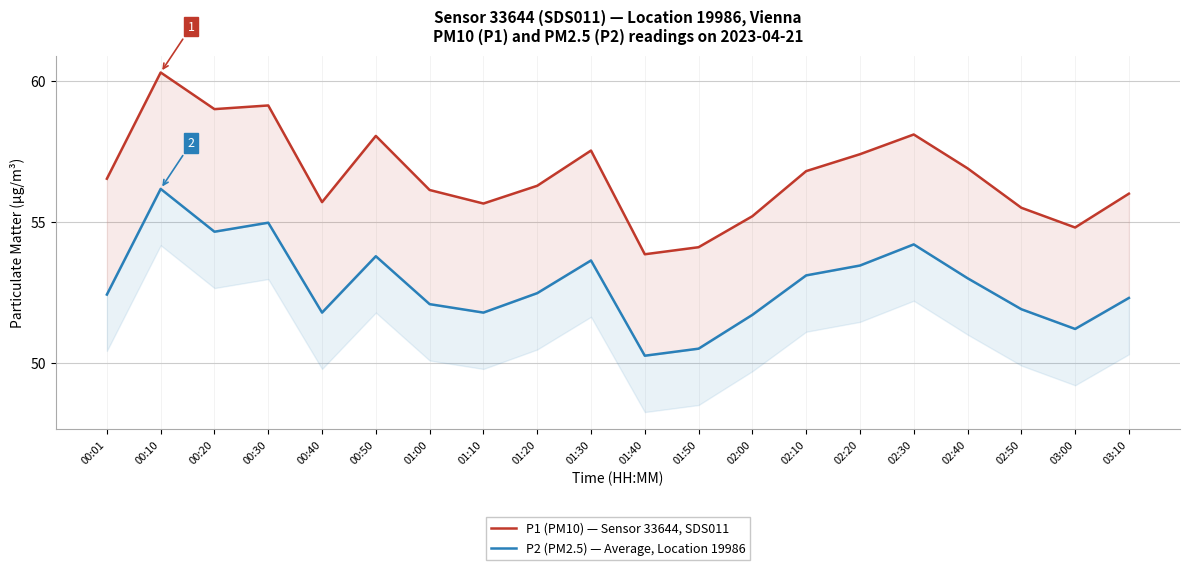

What is the minimum value for P1 (PM10) — Sensor 33644, SDS011?

53.9